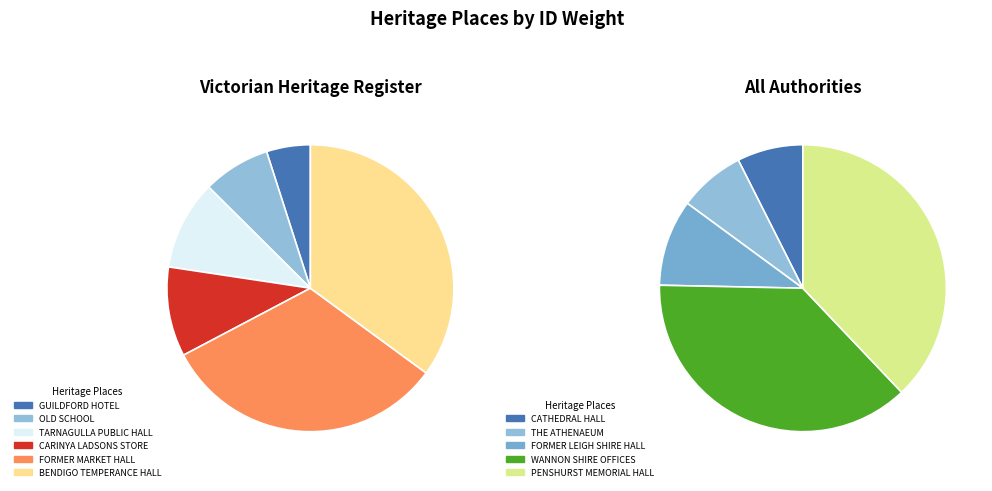

Which category has the smallest portion of the pie?

GUILDFORD HOTEL